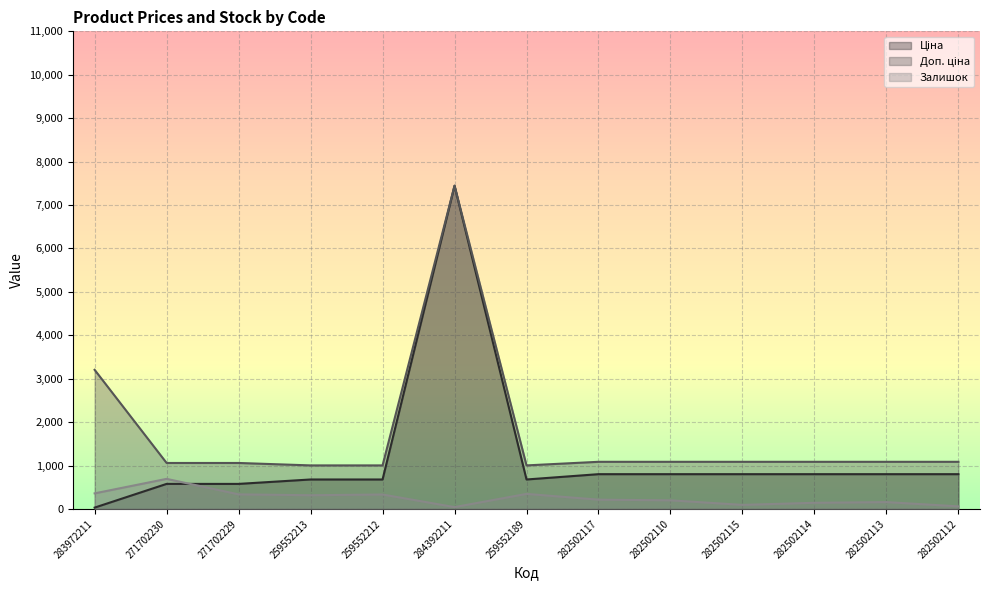

How many interior local valleys does the Залишок series have?

3